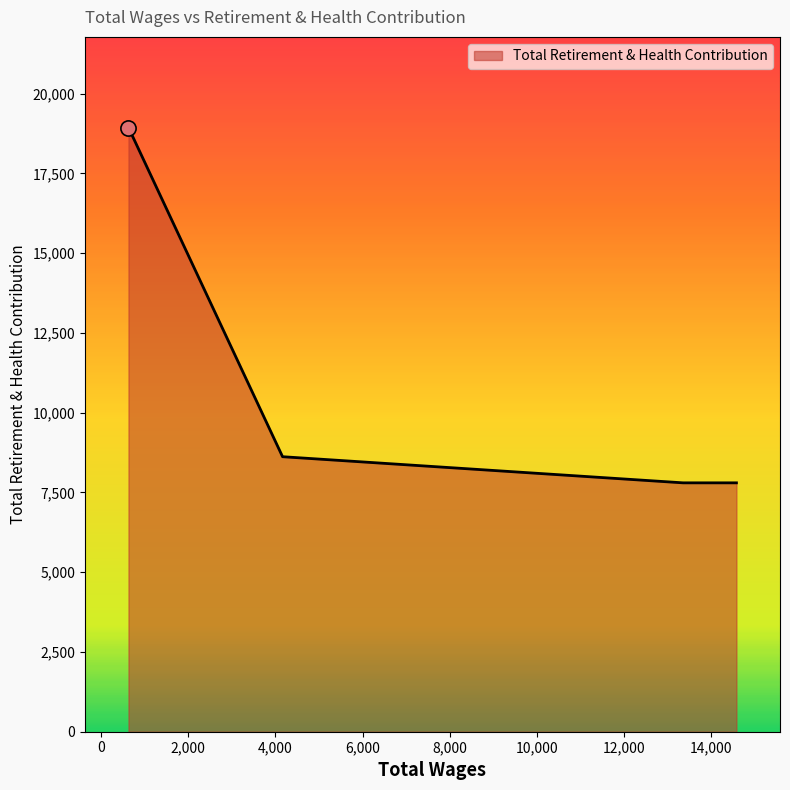

What is the difference between the second highest and minimum values?

819